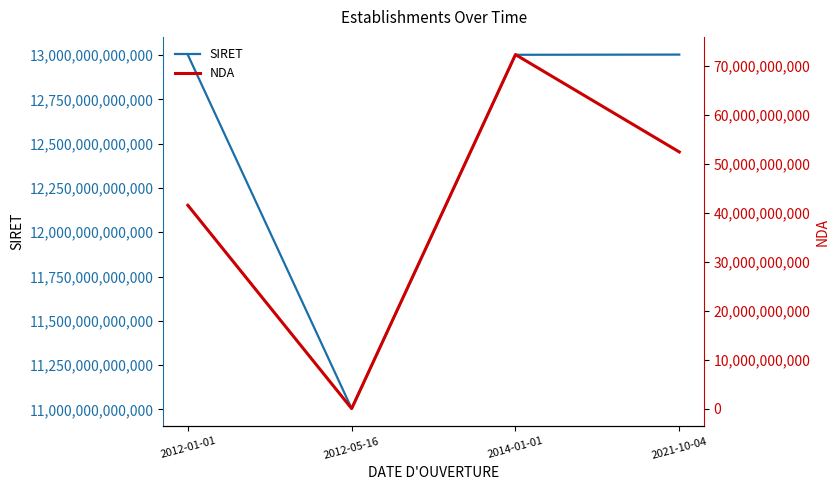

Rank the categories by NDA value from highest to lowest.

2014-01-01, 2021-10-04, 2012-01-01, 2012-05-16